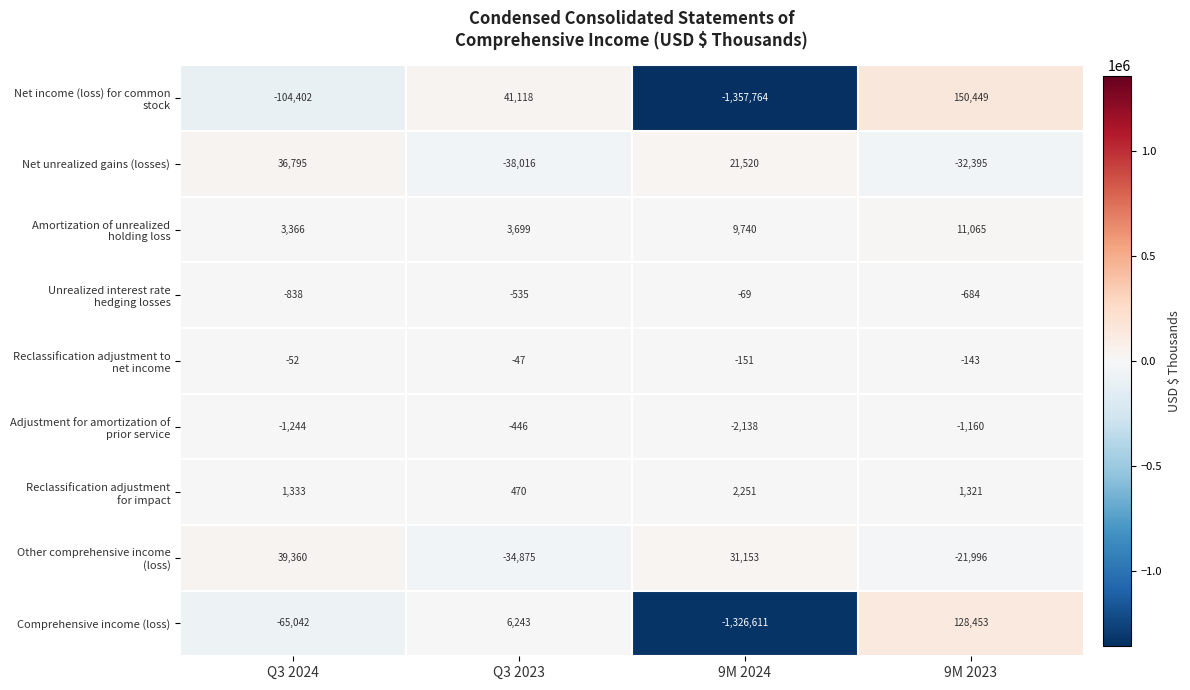

At which category does the chart reach its peak across all series?

9M 2023